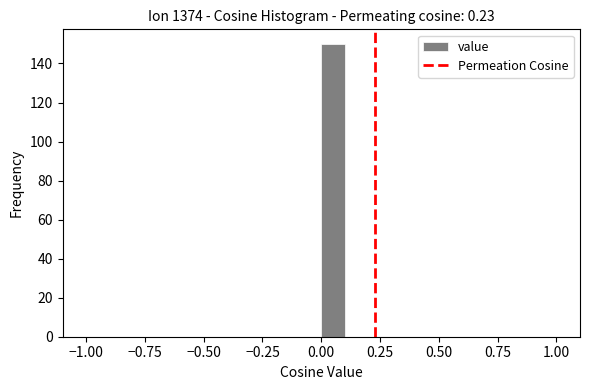

Around what value on the x-axis is the tallest bar? Give the approximate position of its centre, as read against the axis.

0.05